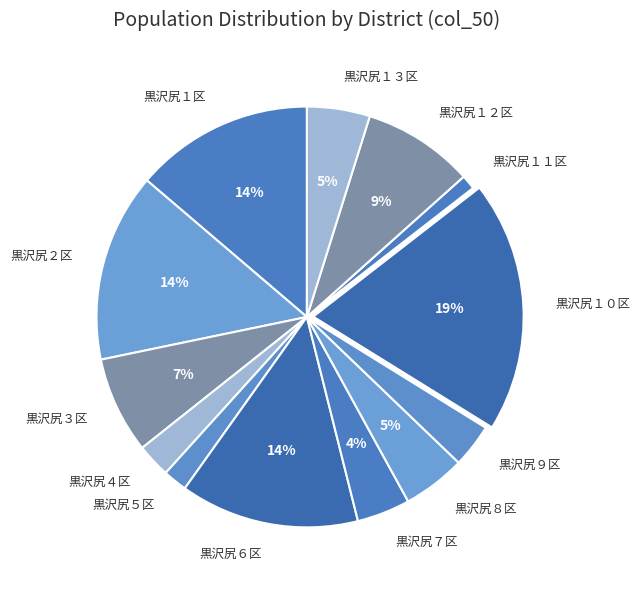

Is there a majority slice in this chart?

No